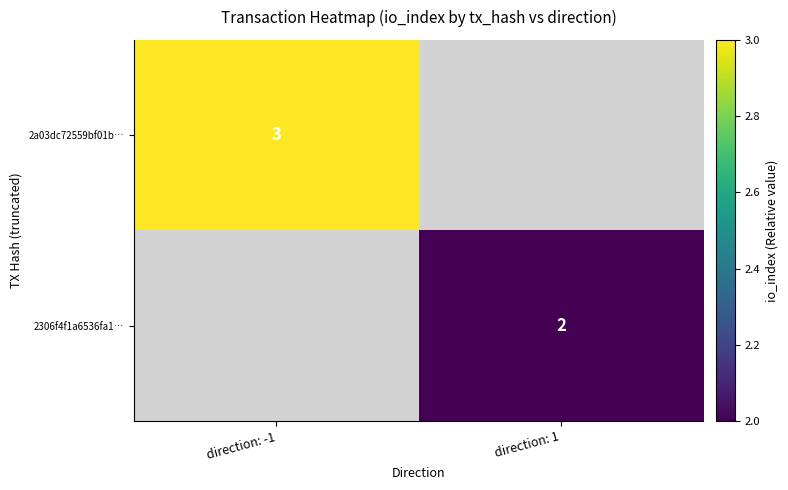

The value of 2a03dc72559bf01b… at direction: -1 is 3. True or false?

True